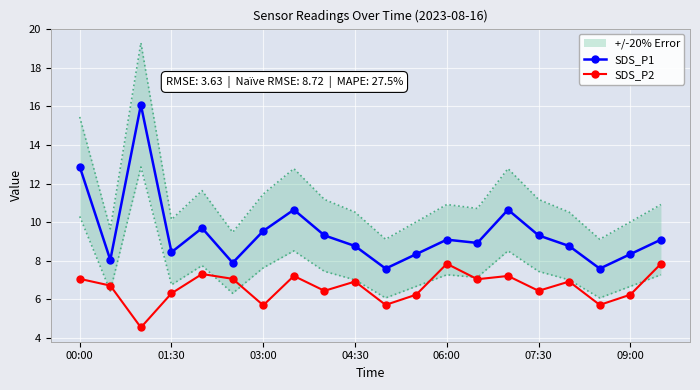

What is the maximum value for SDS_P1?

16.1